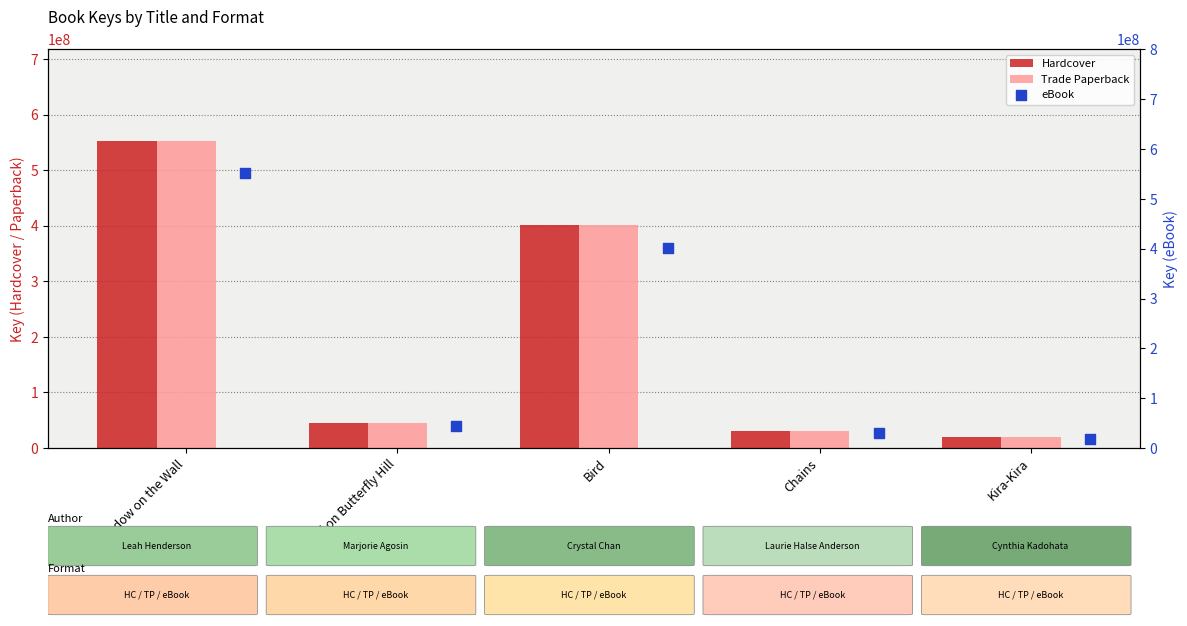

Which series has the largest Y range (max minus min)?

Hardcover